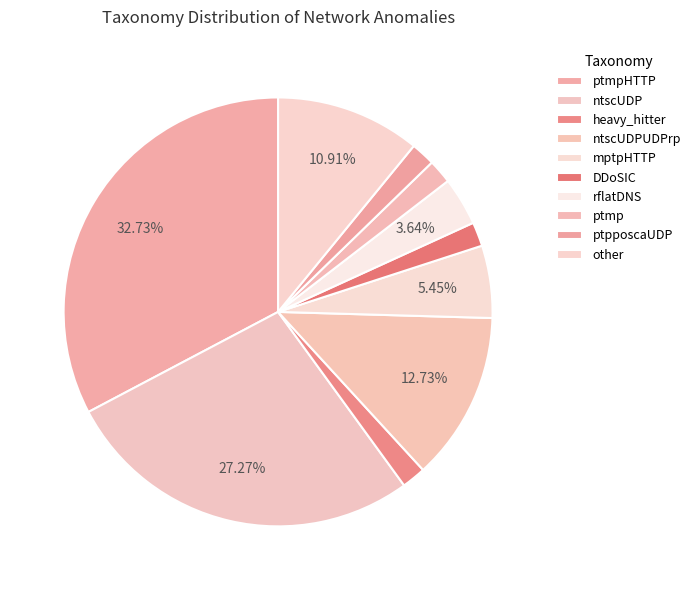

How many slices are in this pie chart?

10